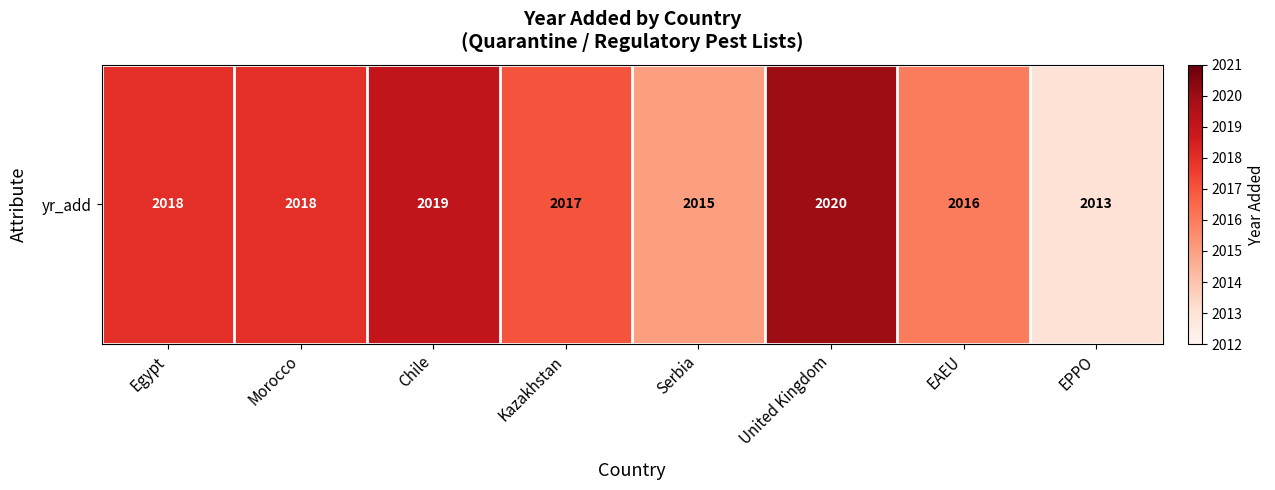

List the labels in order of value, smallest first.

EPPO, Serbia, EAEU, Kazakhstan, Egypt, Morocco, Chile, United Kingdom